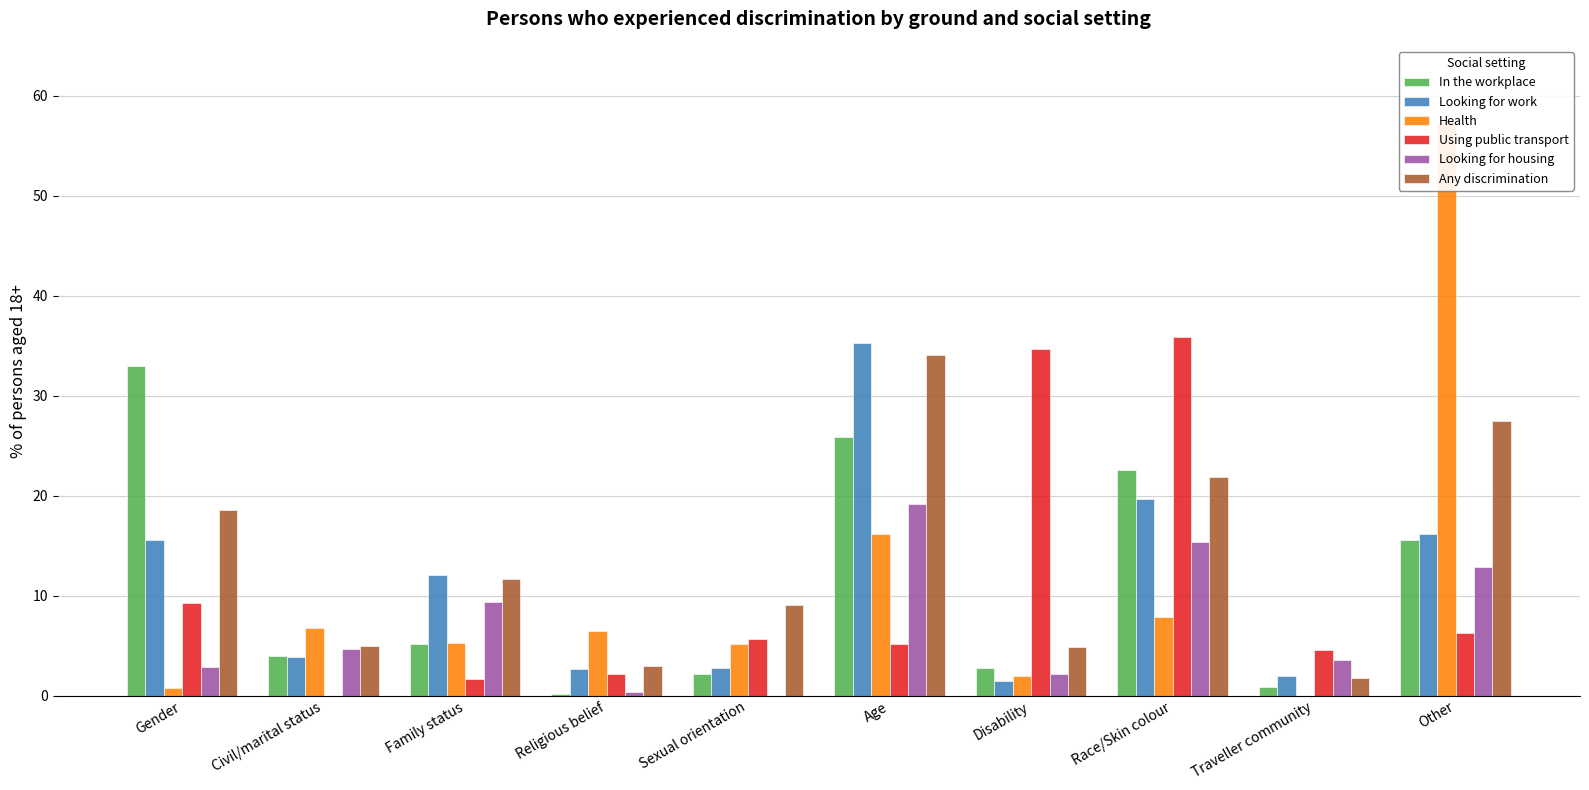

Reading right to left, transcribe all the data shown in this chart.

In the workplace: 15.6	0.9	22.6	2.8	25.9	2.2	0.2	5.2	4.0	33.0
Looking for work: 16.2	2.0	19.7	1.5	35.3	2.8	2.7	12.1	3.9	15.6
Health: 57.4	0.0	7.9	2.0	16.2	5.2	6.5	5.3	6.8	0.8
Using public transport: 6.3	4.6	35.9	34.7	5.2	5.7	2.2	1.7	0.0	9.3
Looking for housing: 12.9	3.6	15.4	2.2	19.2	0.0	0.4	9.4	4.7	2.9
Any discrimination: 27.5	1.8	21.9	4.9	34.1	9.1	3.0	11.7	5.0	18.6